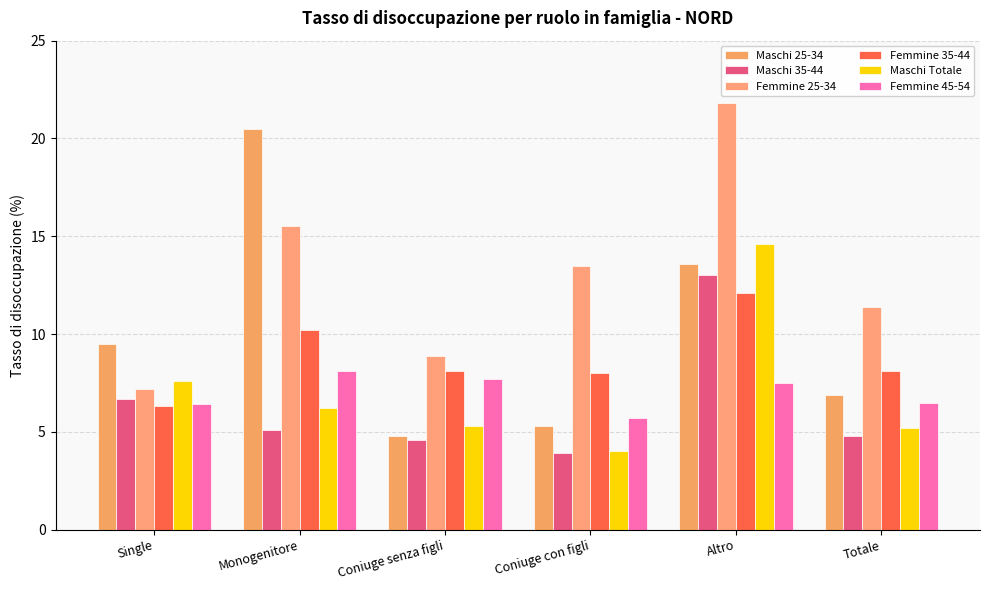

What is the greatest value displayed?

21.8